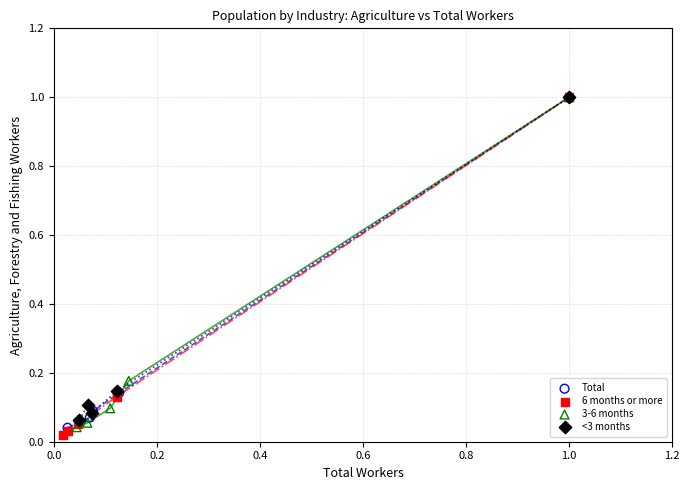

Which series has the largest Y range (max minus min)?

6 months or more